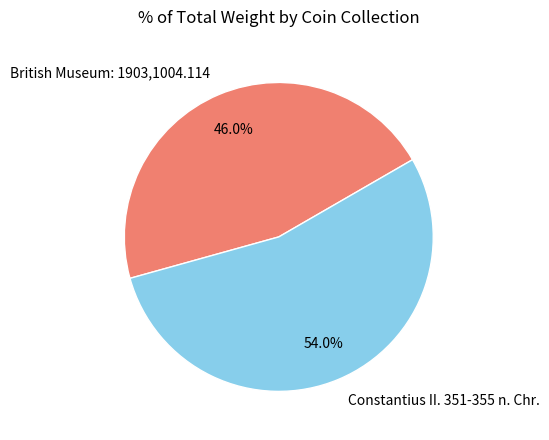

To the nearest percent, what percentage of the pie is Constantius II. 351-355 n. Chr.?

54%